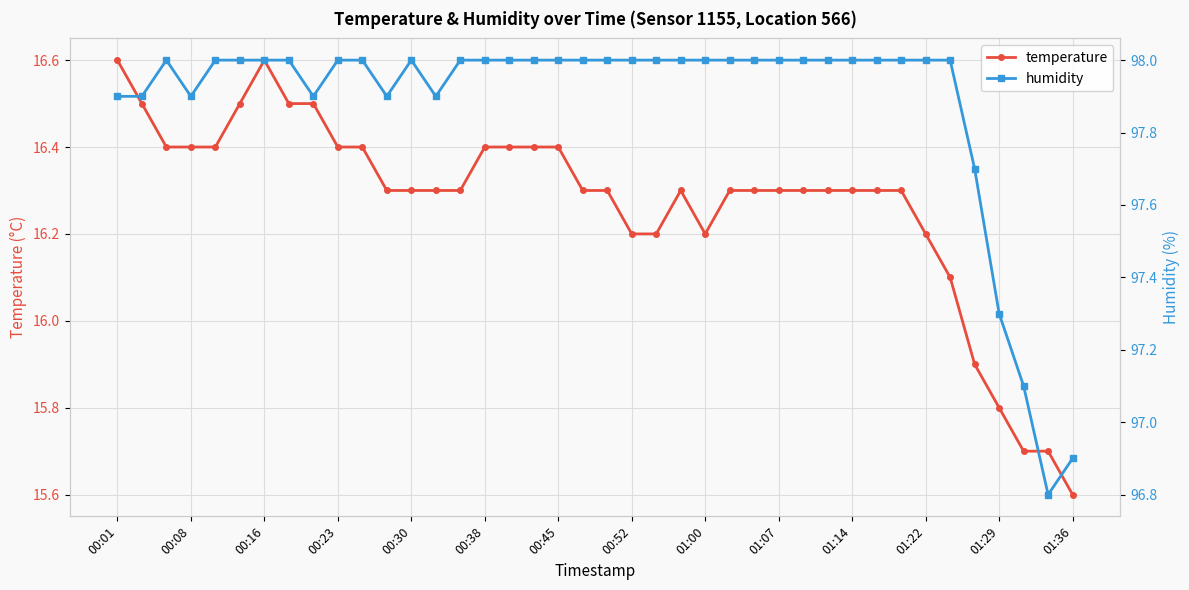

The value of temperature at 00:52 is 16.2. True or false?

True